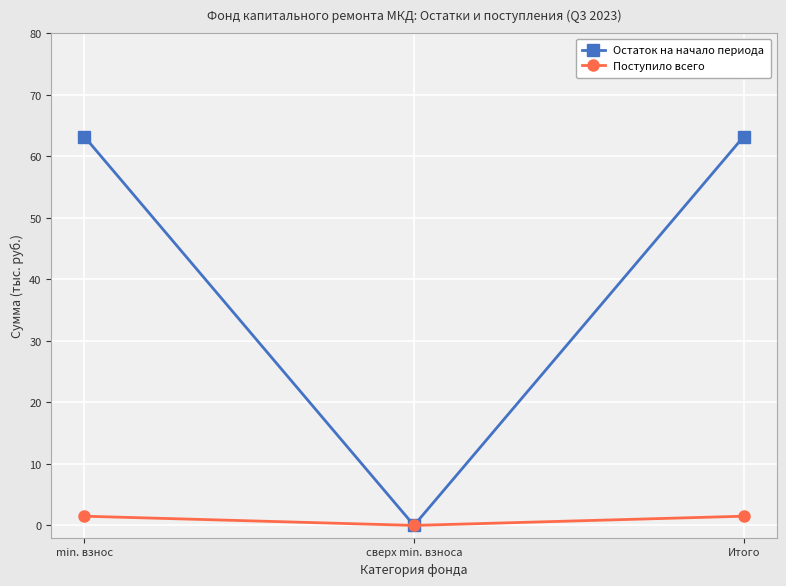

What is the total value across all series at min. взнос?

64.7